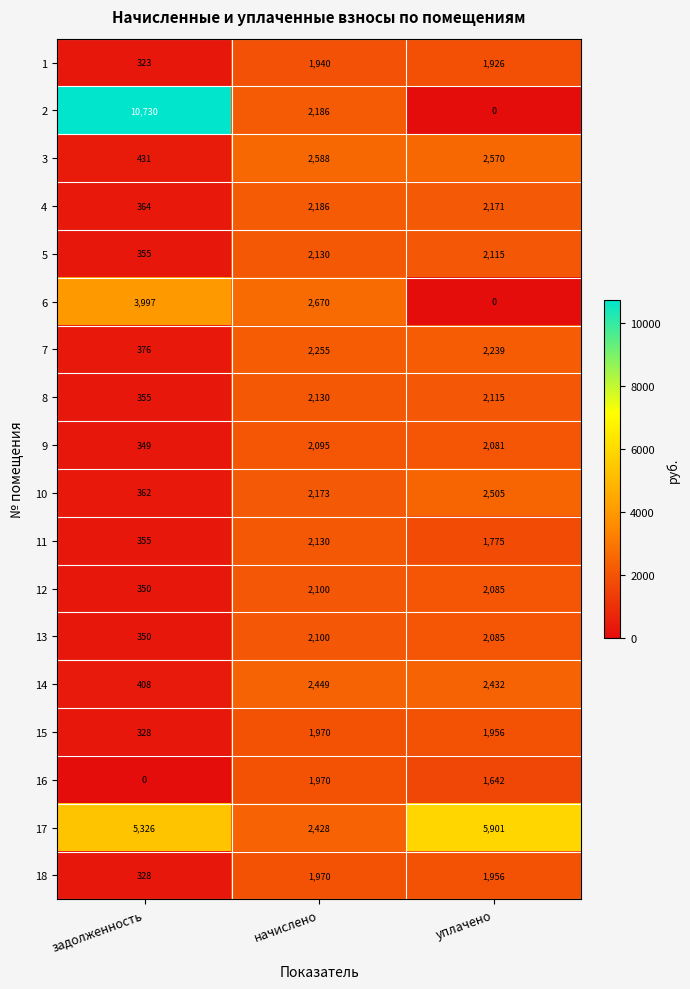

At which label does 4 first exceed 2171?

начислено